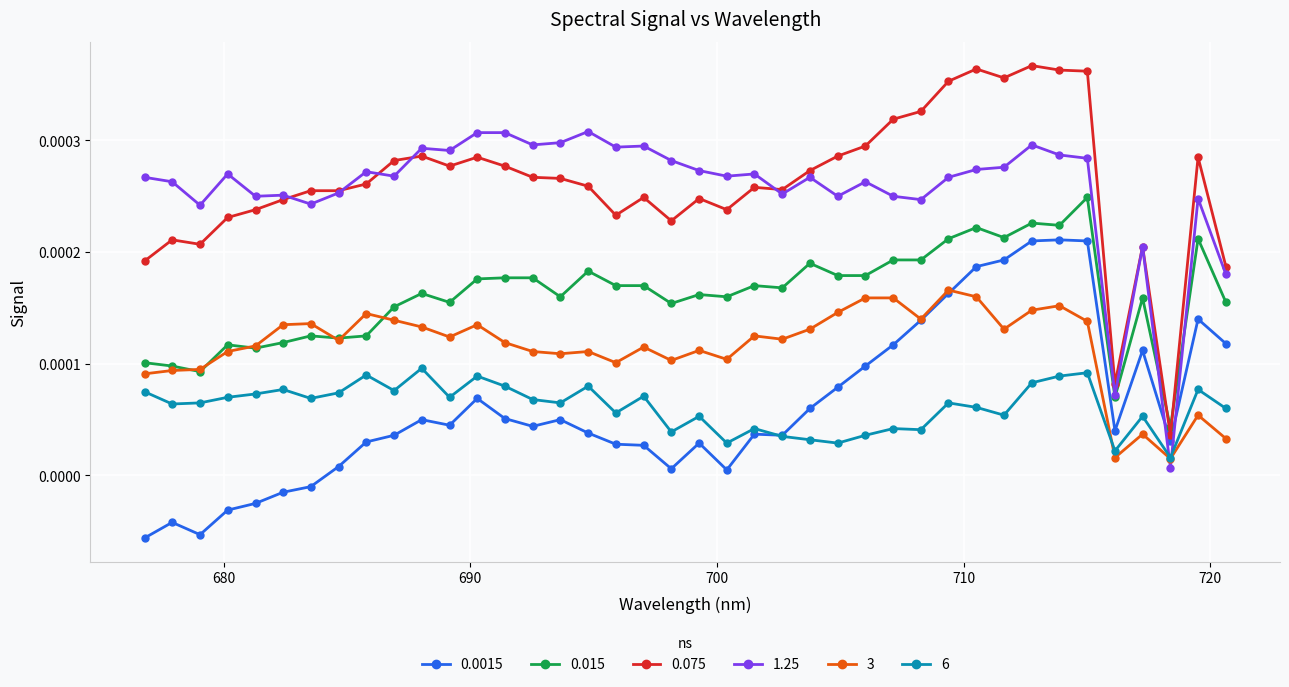

Reading right to left, extract all data points from this chart.

0.0015: -0.0	-0.0	-0.0	-0.0	-0.0	-0.0	-0.0	0.0	0.0	0.0	0.0	0.0	0.0	0.0	0.0	0.0	0.0	0.0	0.0	0.0	0.0	0.0	0.0	0.0	0.0	0.0	0.0	0.0	0.0	0.0	0.0	0.0	0.0	0.0	0.0	0.0	0.0	0.0	0.0	0.0
0.015: 0.0	0.0	0.0	0.0	0.0	0.0	0.0	0.0	0.0	0.0	0.0	0.0	0.0	0.0	0.0	0.0	0.0	0.0	0.0	0.0	0.0	0.0	0.0	0.0	0.0	0.0	0.0	0.0	0.0	0.0	0.0	0.0	0.0	0.0	0.0	0.0	0.0	0.0	0.0	0.0
0.075: 0.0	0.0	0.0	0.0	0.0	0.0	0.0	0.0	0.0	0.0	0.0	0.0	0.0	0.0	0.0	0.0	0.0	0.0	0.0	0.0	0.0	0.0	0.0	0.0	0.0	0.0	0.0	0.0	0.0	0.0	0.0	0.0	0.0	0.0	0.0	0.0	0.0	0.0	0.0	0.0
1.25: 0.0	0.0	0.0	0.0	0.0	0.0	0.0	0.0	0.0	0.0	0.0	0.0	0.0	0.0	0.0	0.0	0.0	0.0	0.0	0.0	0.0	0.0	0.0	0.0	0.0	0.0	0.0	0.0	0.0	0.0	0.0	0.0	0.0	0.0	0.0	0.0	0.0	0.0	0.0	0.0
3: 0.0	0.0	0.0	0.0	0.0	0.0	0.0	0.0	0.0	0.0	0.0	0.0	0.0	0.0	0.0	0.0	0.0	0.0	0.0	0.0	0.0	0.0	0.0	0.0	0.0	0.0	0.0	0.0	0.0	0.0	0.0	0.0	0.0	0.0	0.0	0.0	0.0	0.0	0.0	0.0
6: 0.0	0.0	0.0	0.0	0.0	0.0	0.0	0.0	0.0	0.0	0.0	0.0	0.0	0.0	0.0	0.0	0.0	0.0	0.0	0.0	0.0	0.0	0.0	0.0	0.0	0.0	0.0	0.0	0.0	0.0	0.0	0.0	0.0	0.0	0.0	0.0	0.0	0.0	0.0	0.0